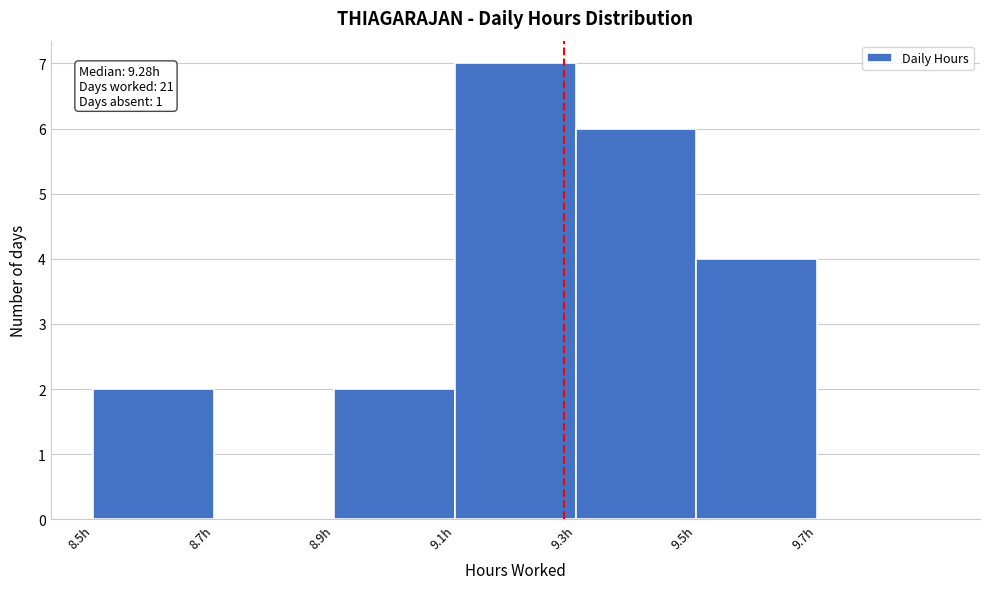

Over which range of the x-axis is the bar tallest?

9.1 to 9.3